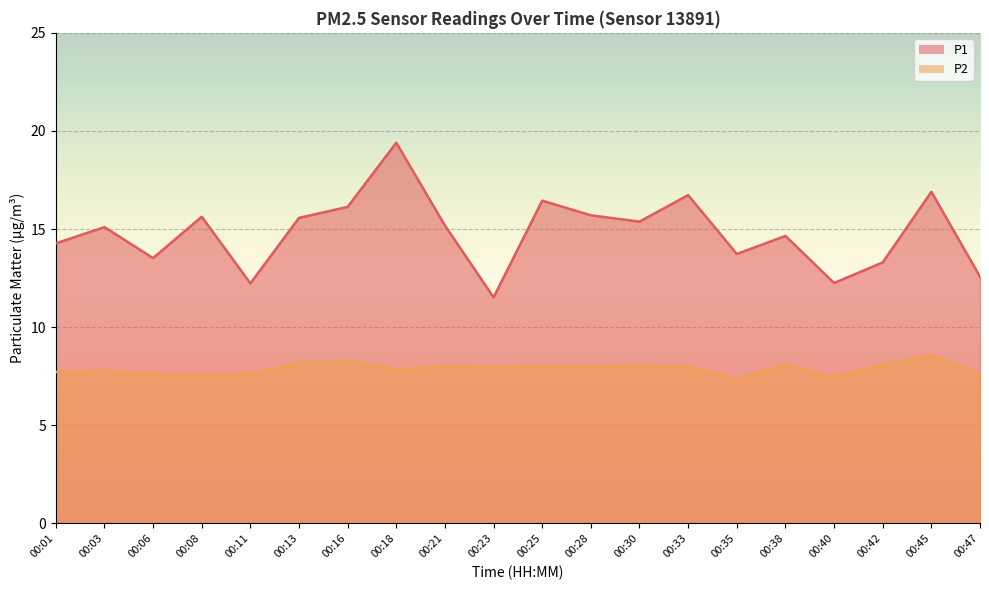

Read the P1 value at 00:23.

11.5